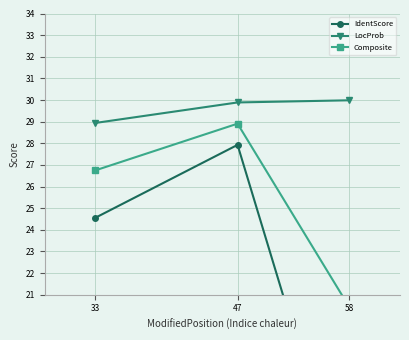

Reading right to left, extract all data points from this chart.

IdentScore: 58=10.9	47=27.9	33=24.6
LocProb: 58=30.0	47=29.9	33=28.9
Composite: 58=20.4	47=28.9	33=26.7